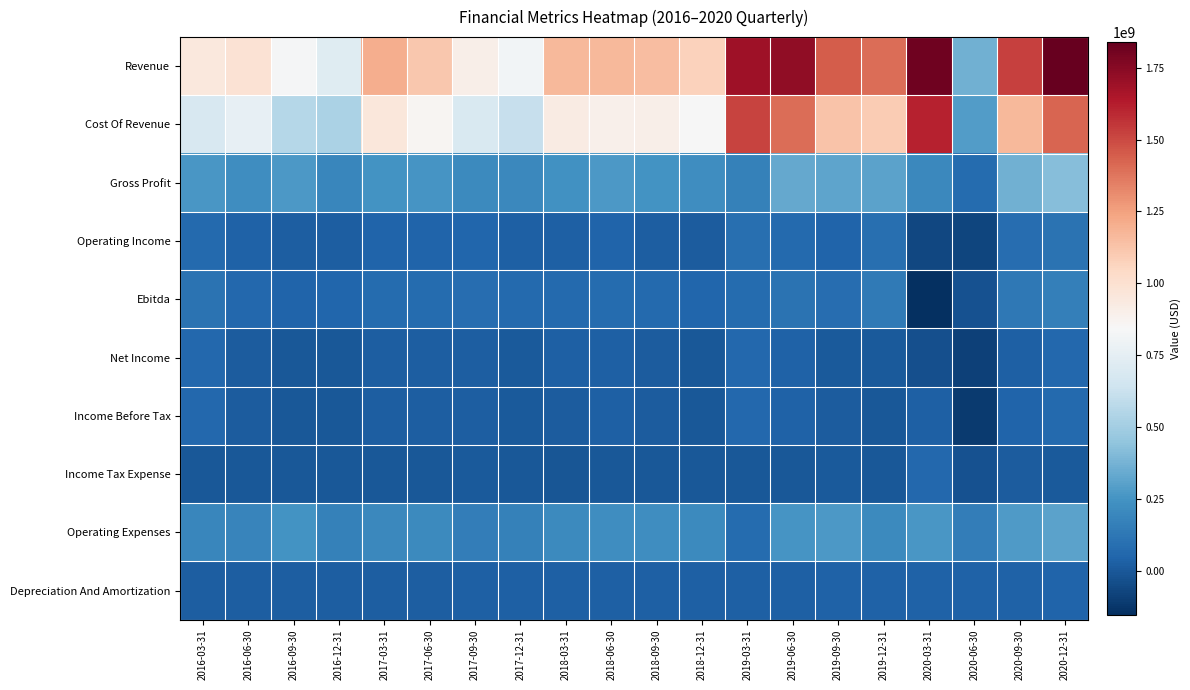

What is the difference between the highest and lowest values at 2018-09-30?

1149366000